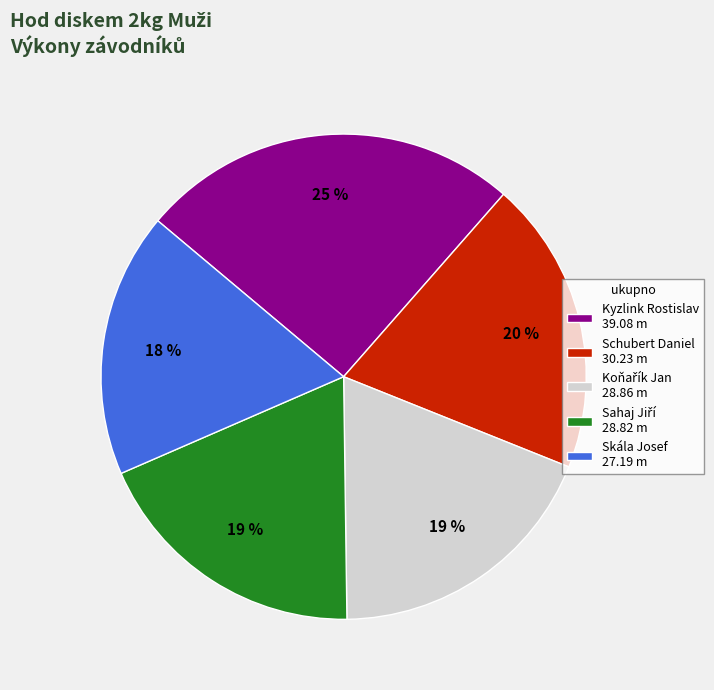

Is there a majority slice in this chart?

No